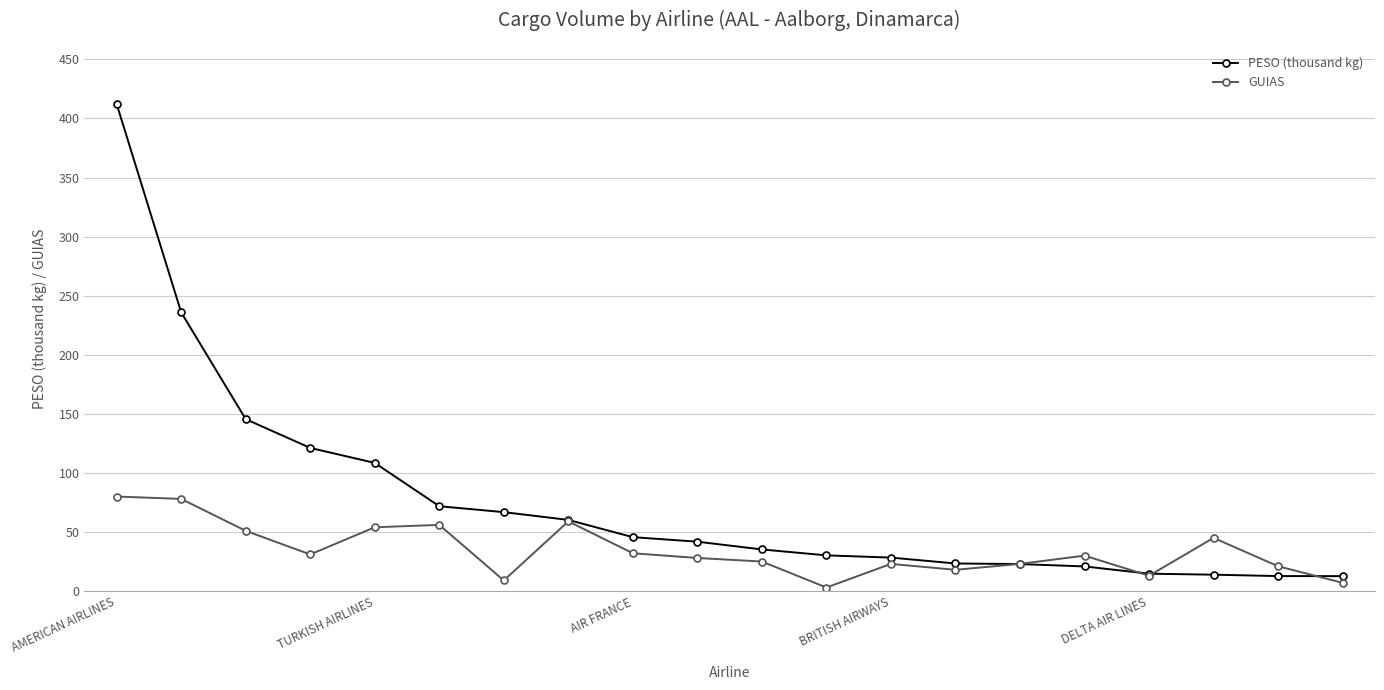

List the series in order of their overall mean, highest first.

PESO (thousand kg), GUIAS